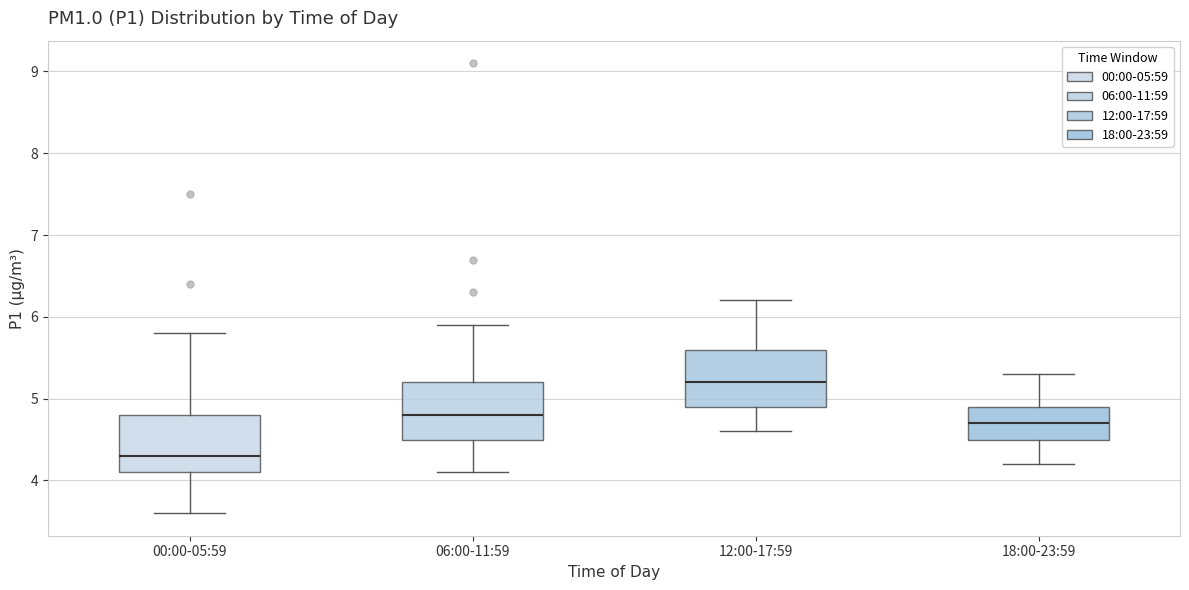

Where does the median line of the box for 12:00-17:59 sit on the y-axis? The values are not printed on the chart, so give them approximately, as read against the axis.

5.2